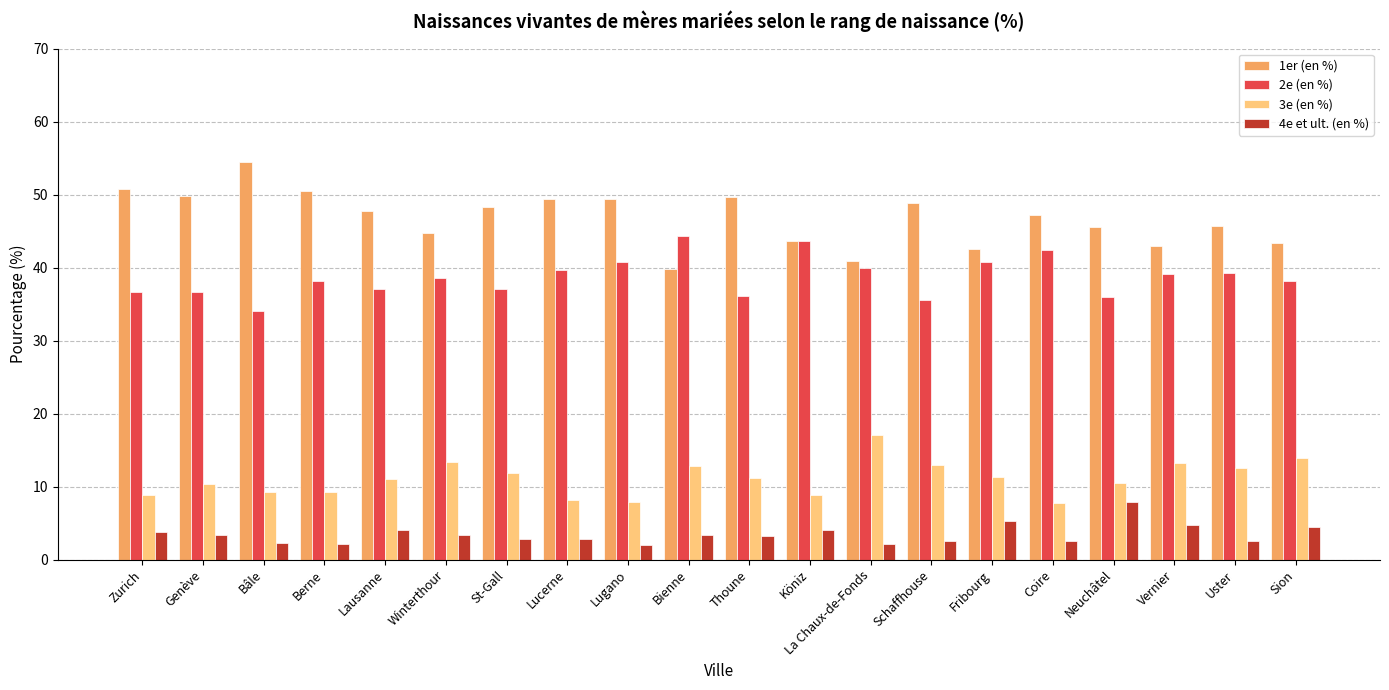

What is the label of the 6th bar from the left?

Winterthour